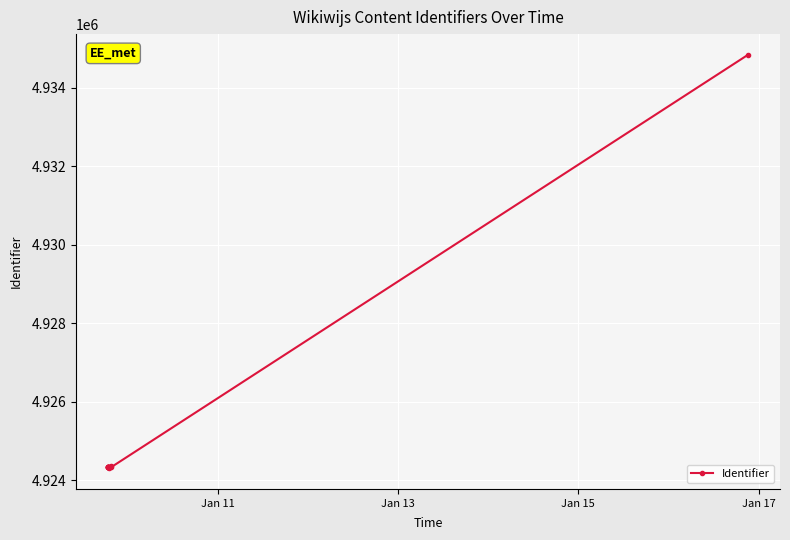

Does the chart display data point markers on the line(s)?

Yes